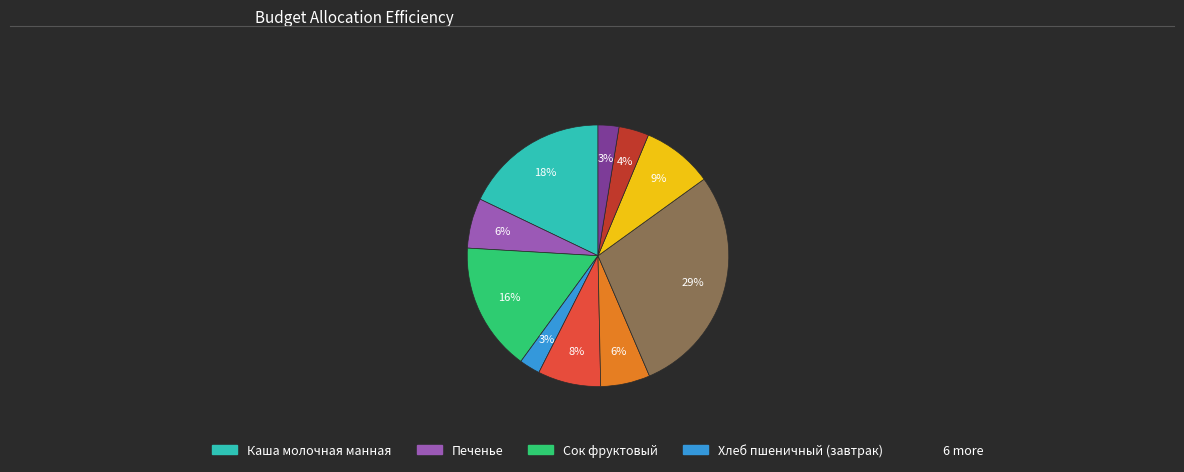

How many slices are in this pie chart?

10